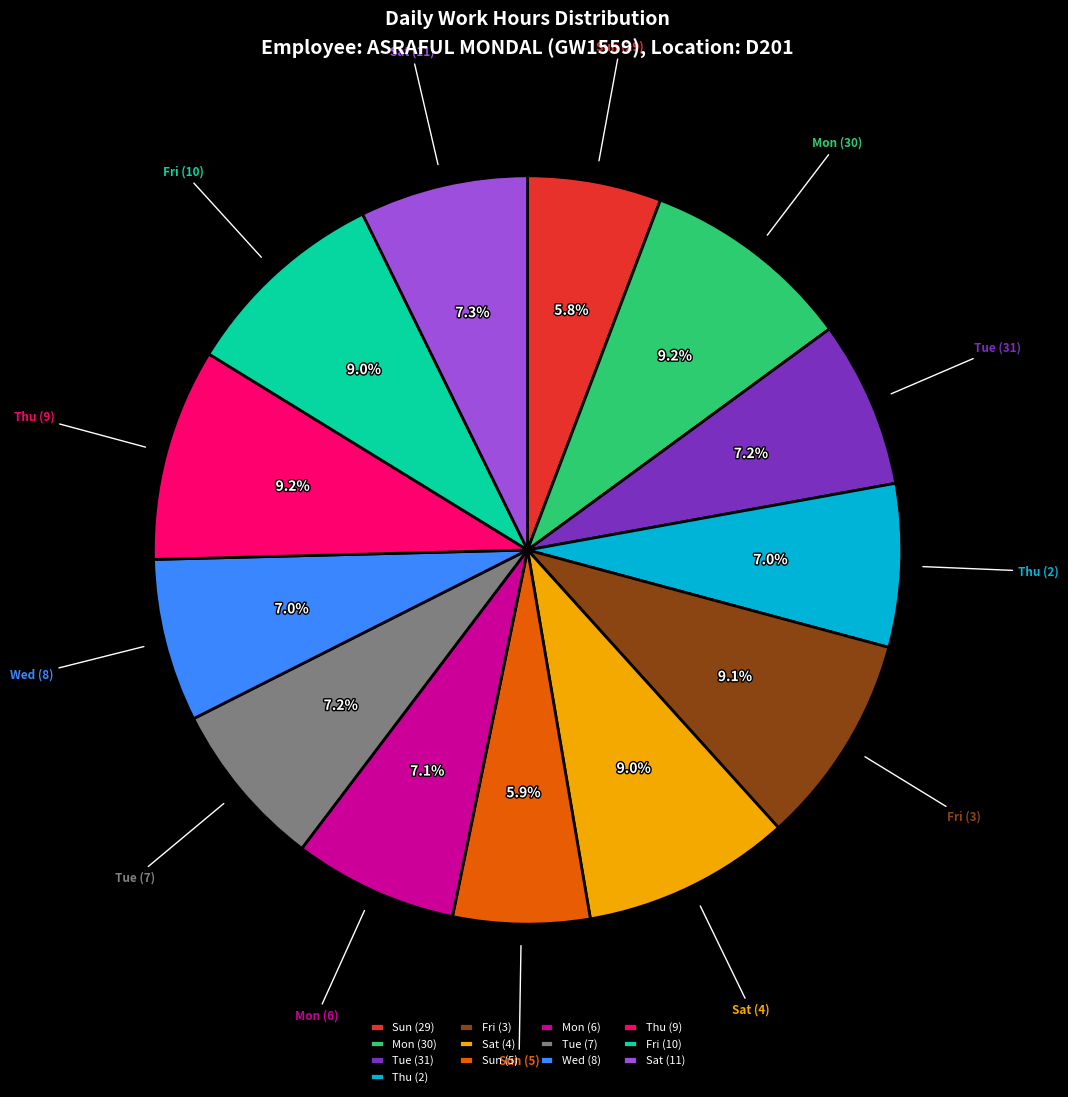

To the nearest percent, what is the average slice percentage?

8%